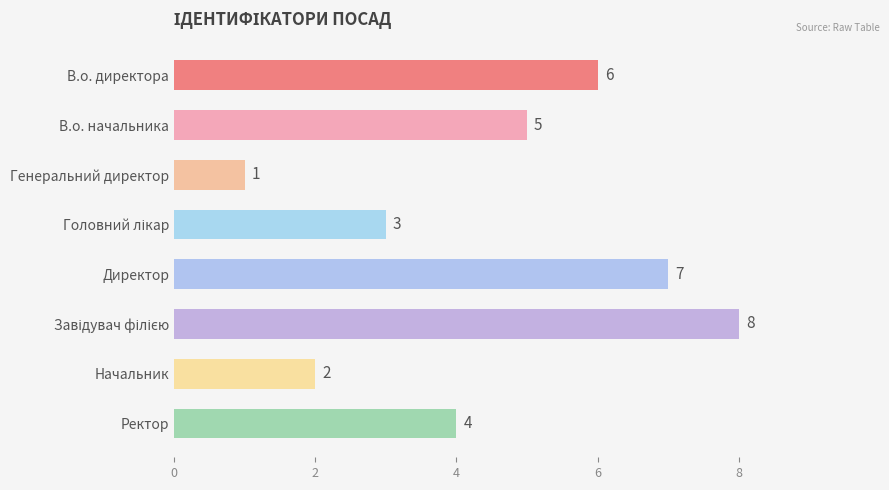

Reading bottom to top, list all the values displayed in this chart.

4	2	8	7	3	1	5	6